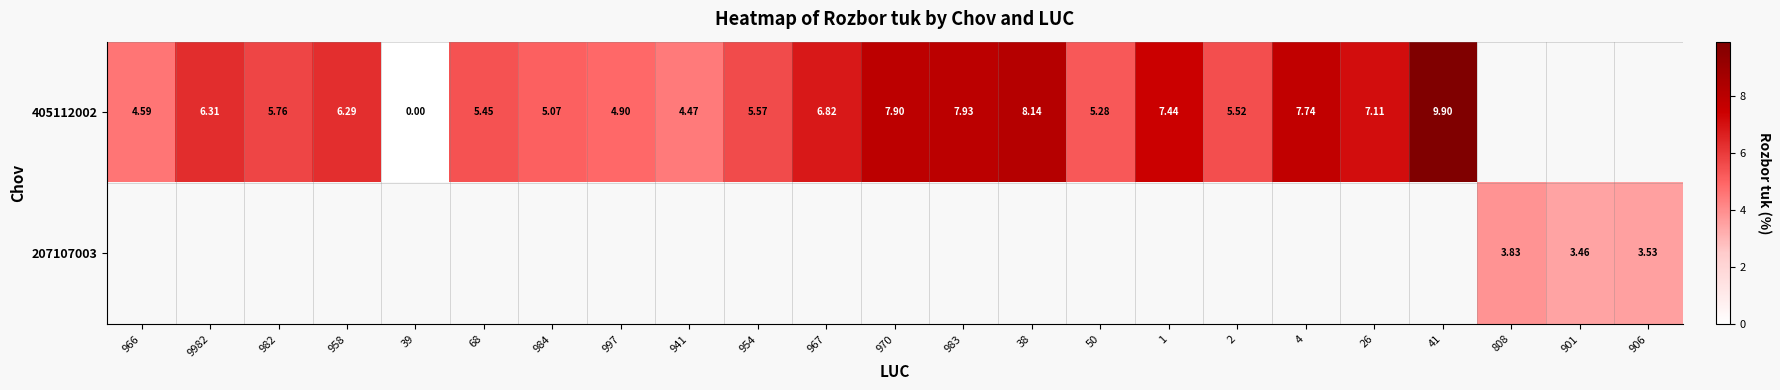

Rank the series by their average value, from highest to lowest.

405112002, 207107003